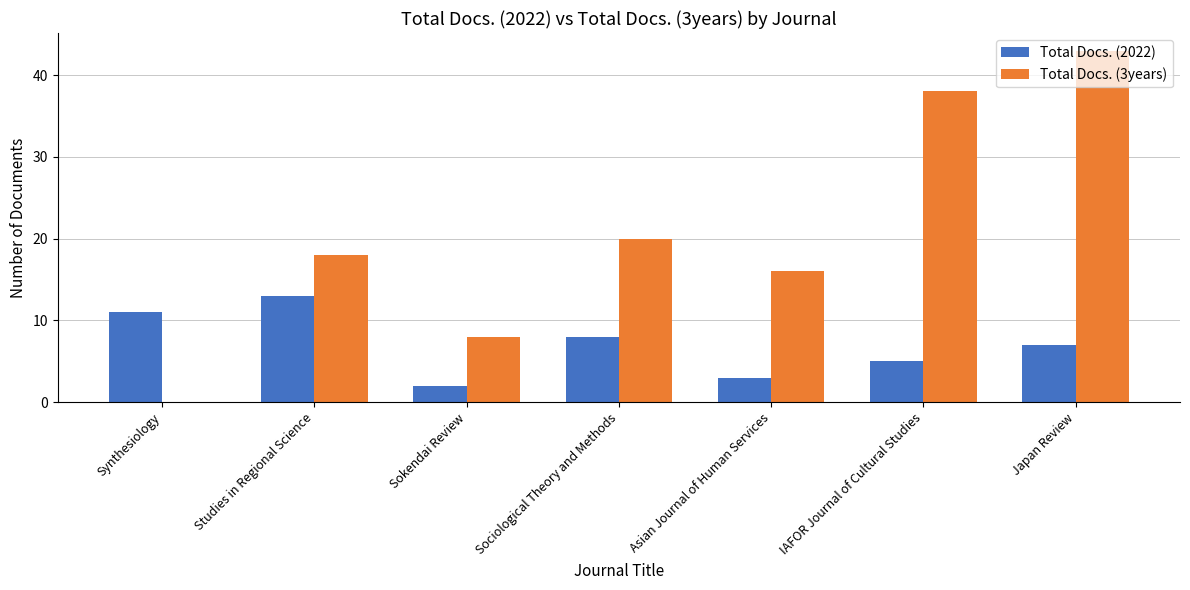

Which category has the highest value across all series?

Japan Review